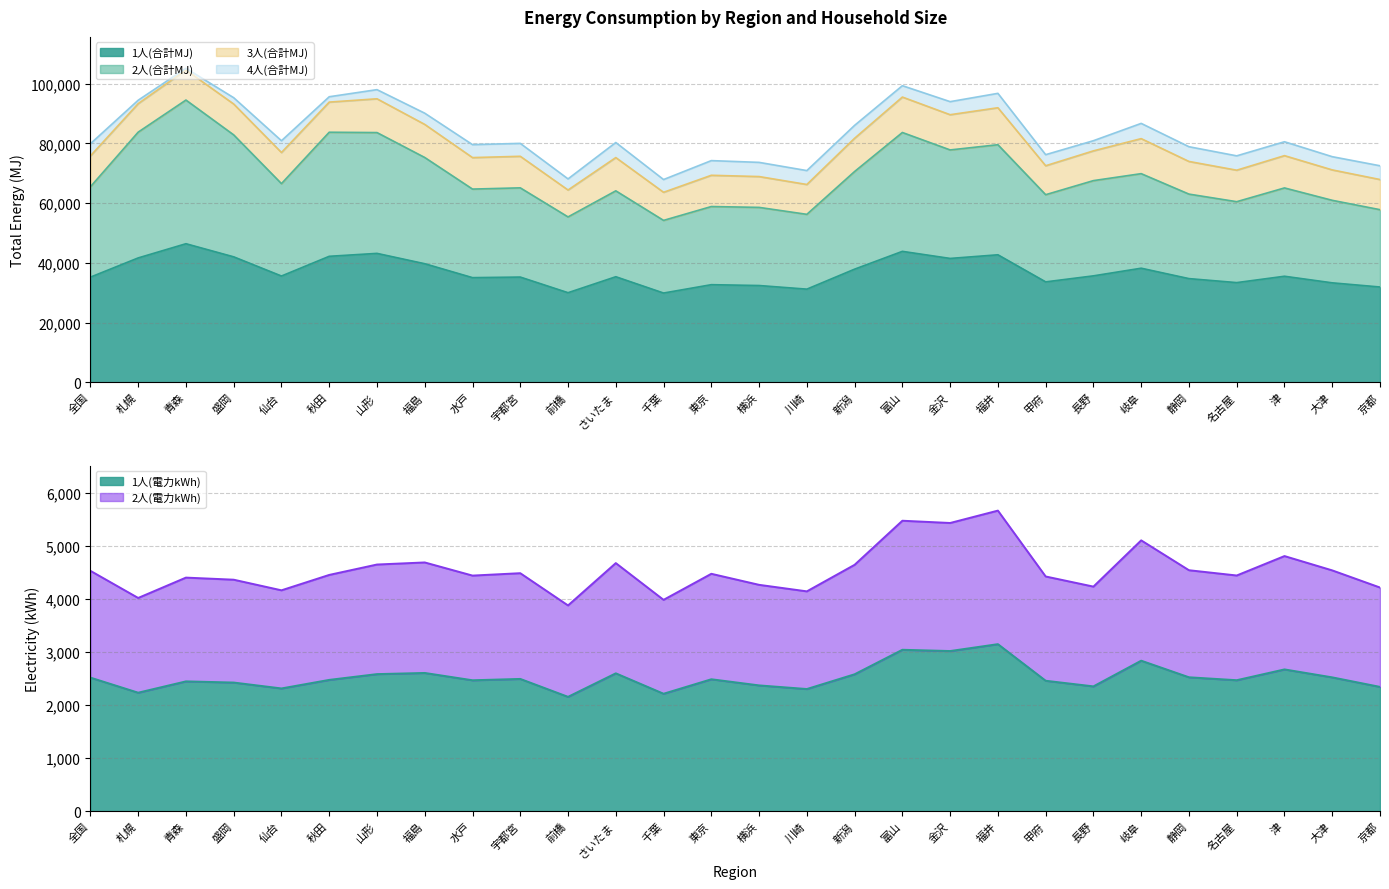

Is it true that 3人(合計MJ) equals 104572.5 at 青森?

True